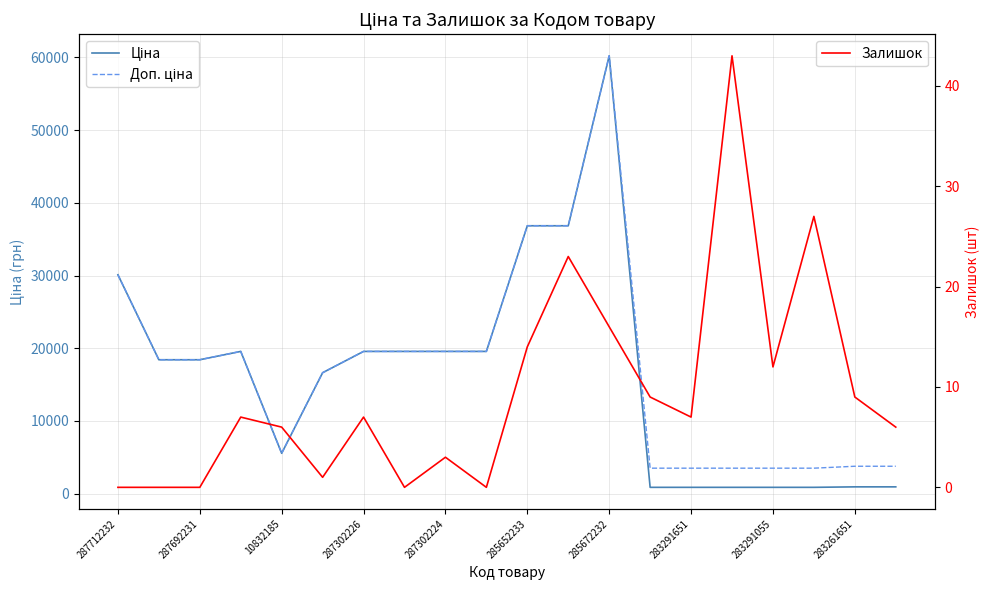

What is the greatest value displayed?

60205.6